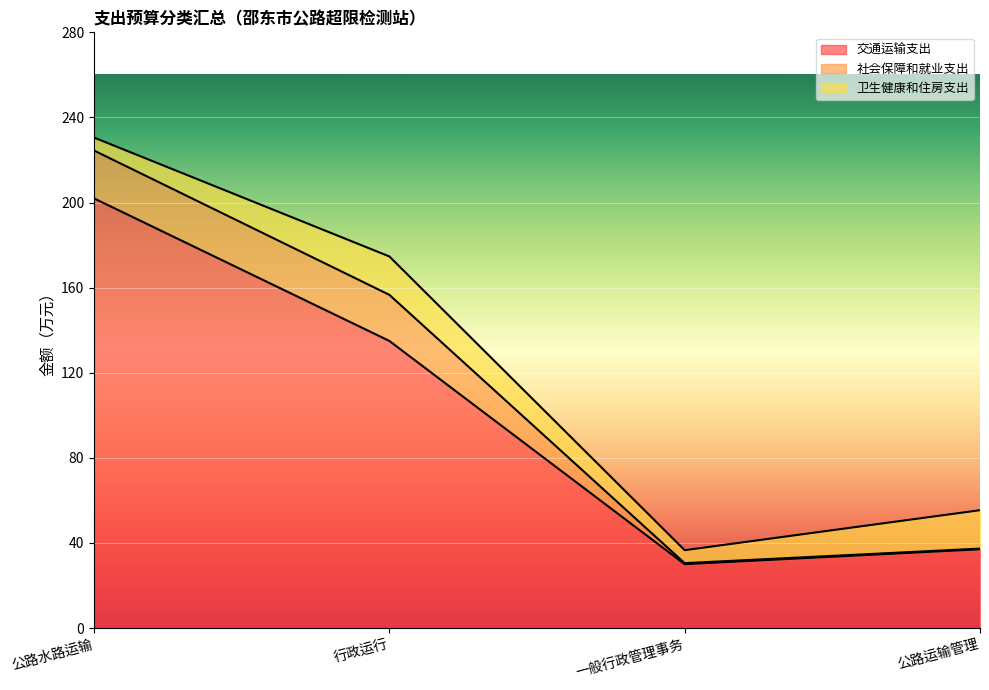

At which label does 卫生健康和住房支出 reach its minimum?

公路水路运输